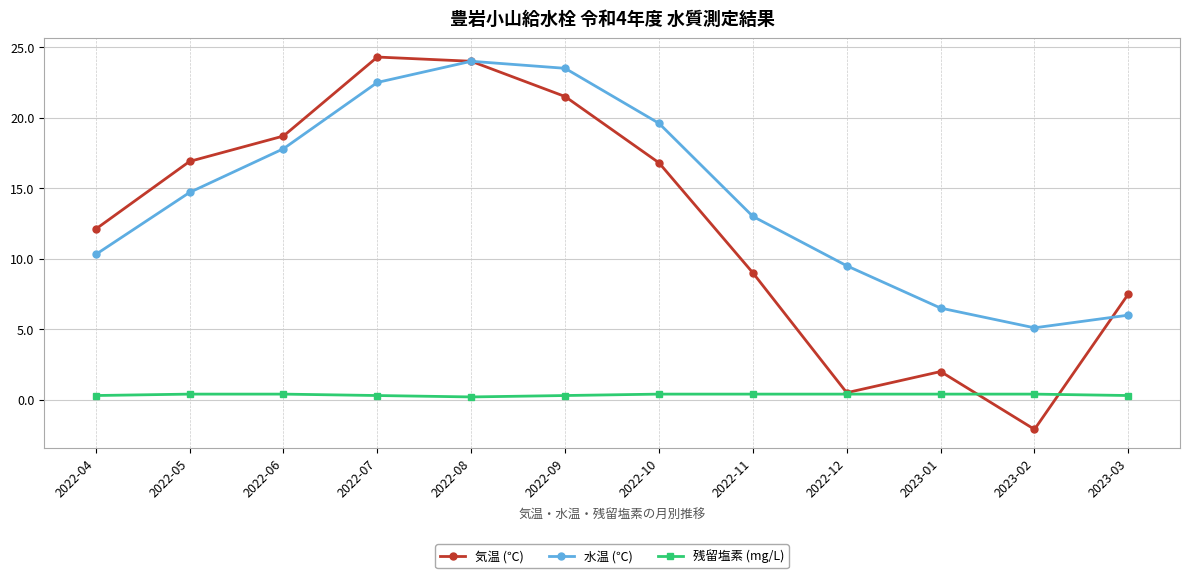

True or false: 残留塩素 (mg/L) and 気温 (℃) intersect in this chart.

True